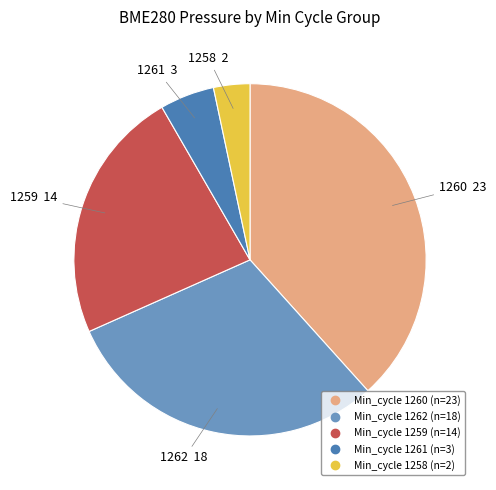

Does any single category account for the majority?

No